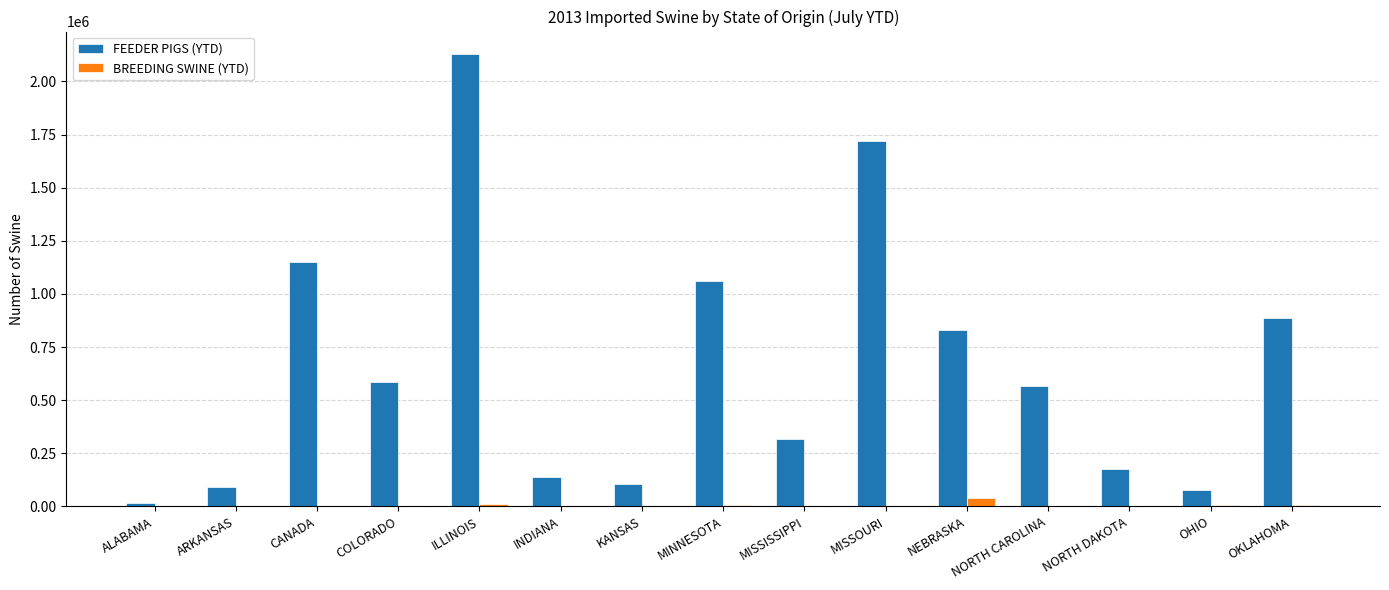

What is the sum of the BREEDING SWINE (YTD) values at ARKANSAS and ILLINOIS?

11499